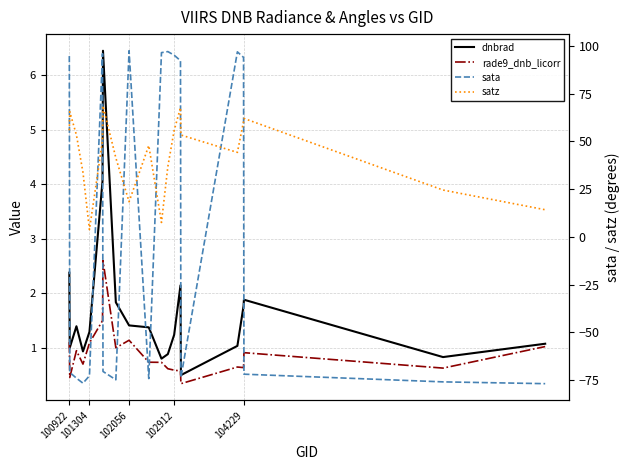

How many data points in satz are less than 50?

10